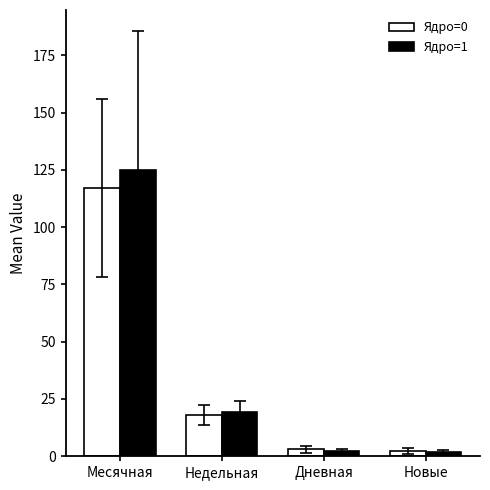

Rank the series by their maximum value, from highest to lowest.

Ядро=1, Ядро=0